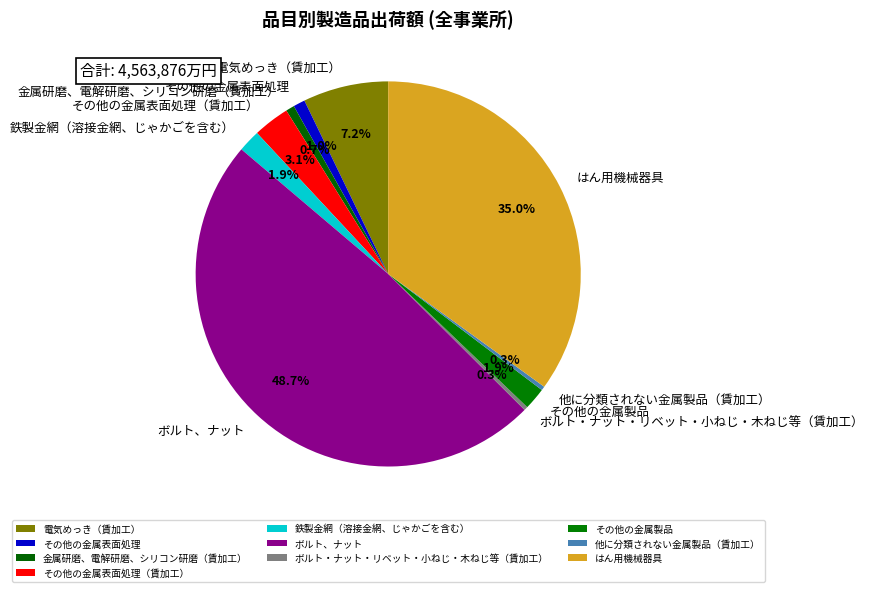

What is the largest slice in the pie chart?

ボルト、ナット